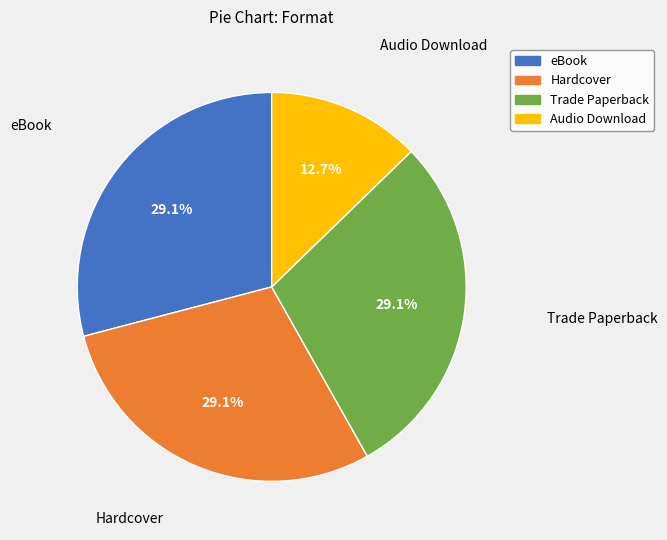

To the nearest percent, what is the combined percentage of eBook and Audio Download?

42%